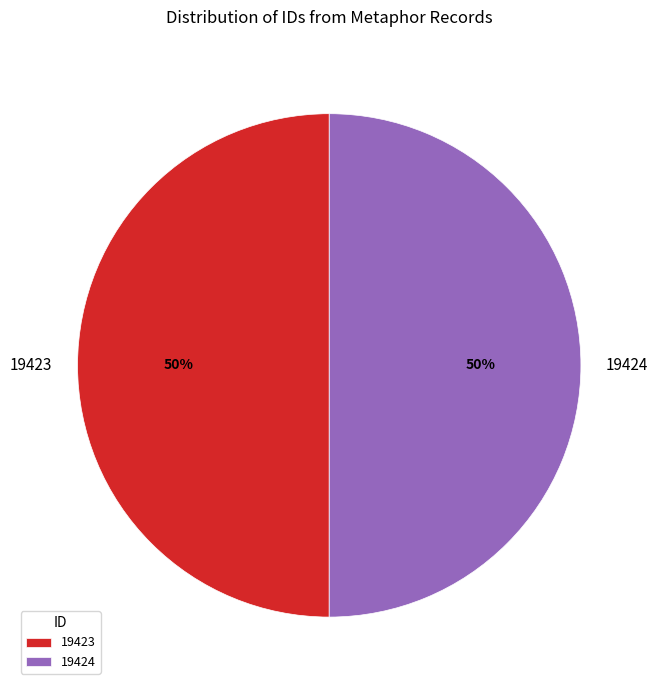

Do 19424 and 19423 together represent more than half of the pie?

Yes